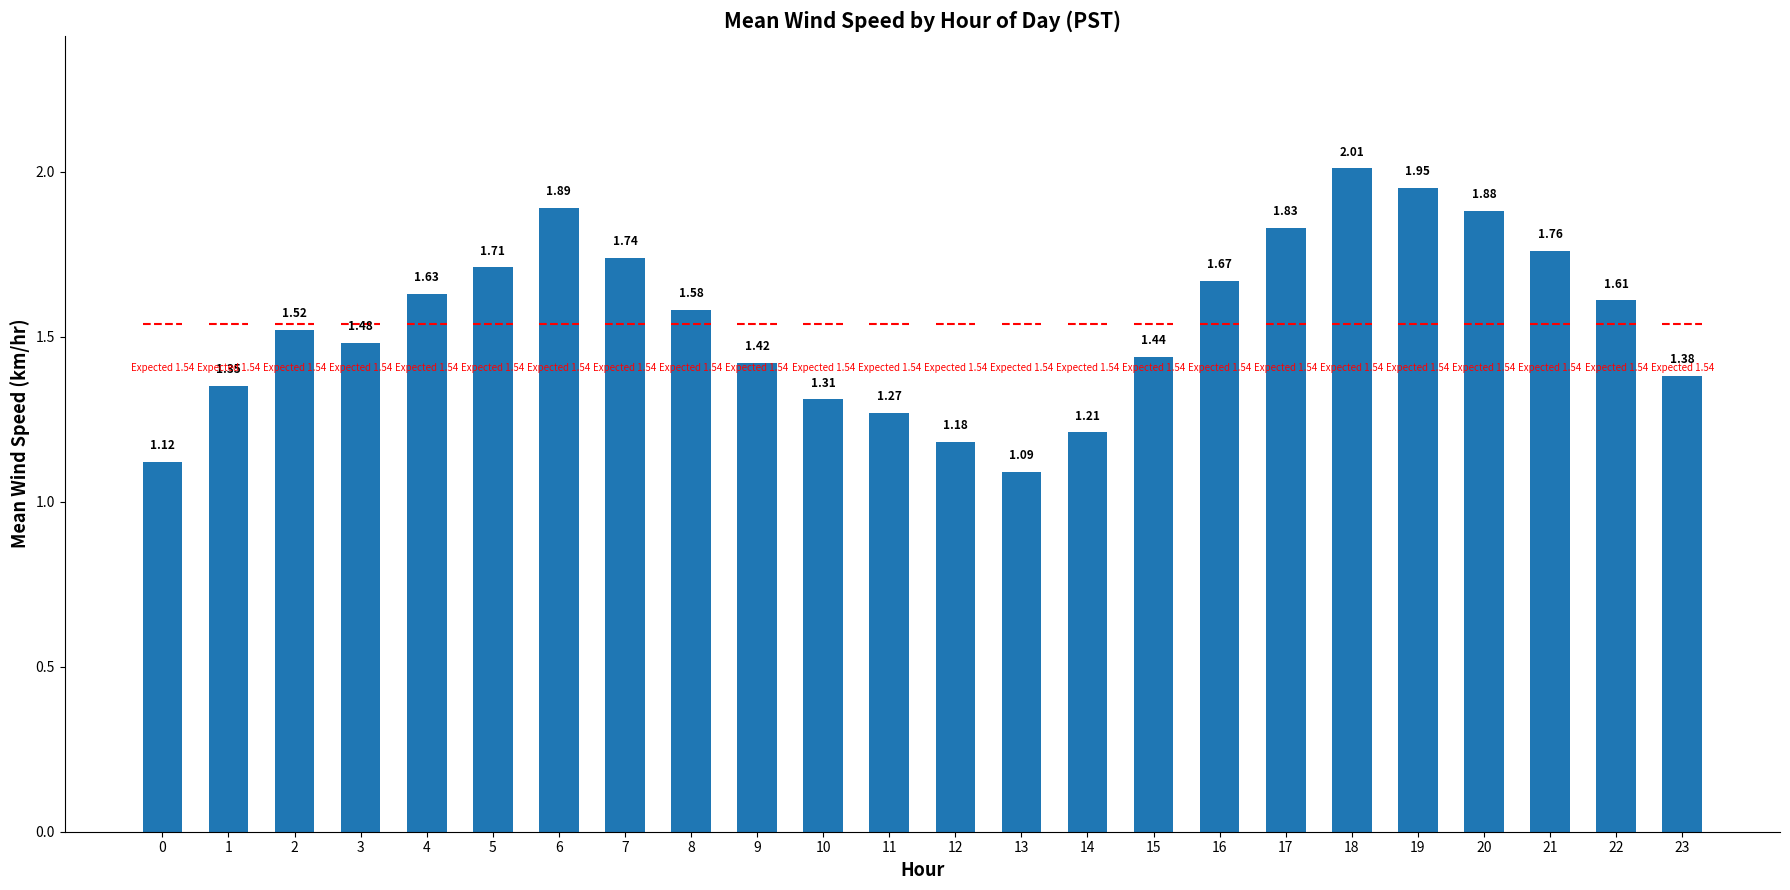

What is the value of the 3rd bar from the left?

1.5